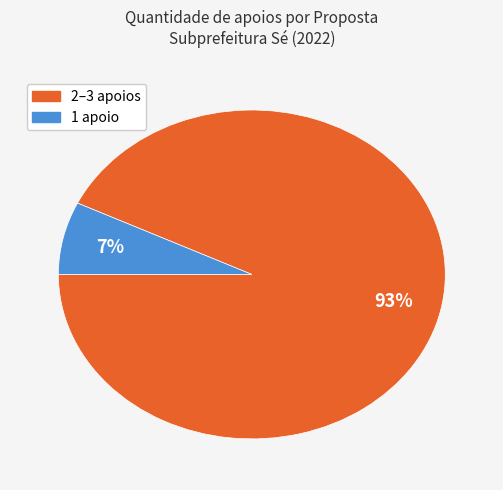

Is there any slice that represents more than half of the pie?

Yes